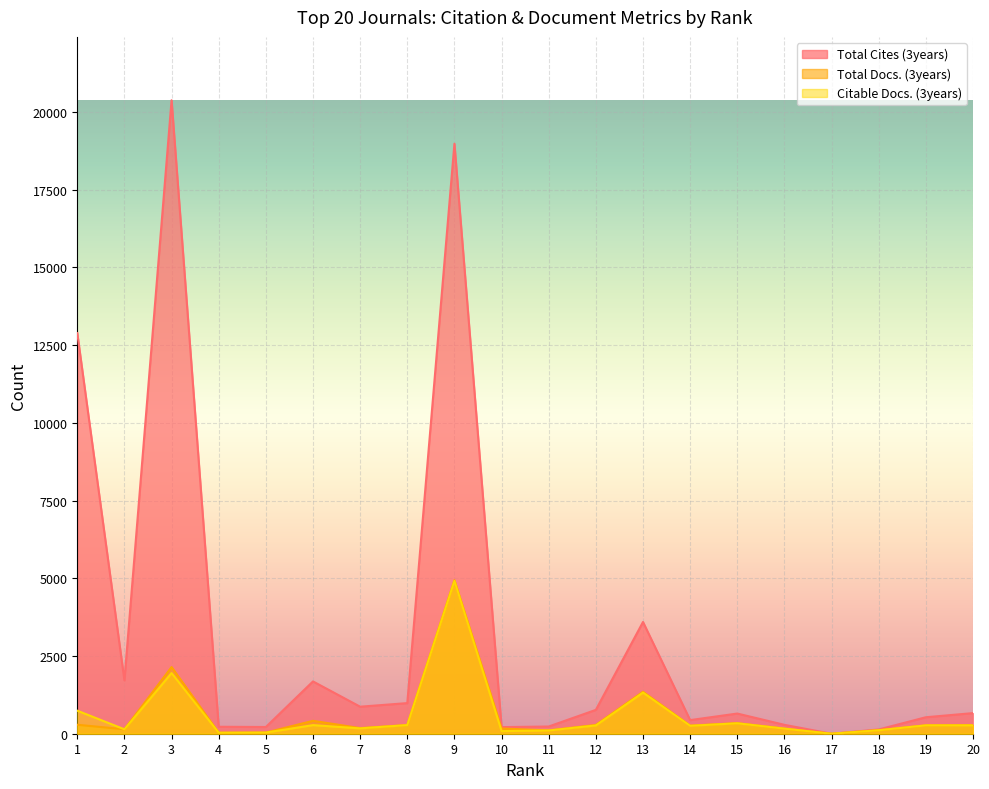

What is the sum of all Citable Docs. (3years) values?

11722